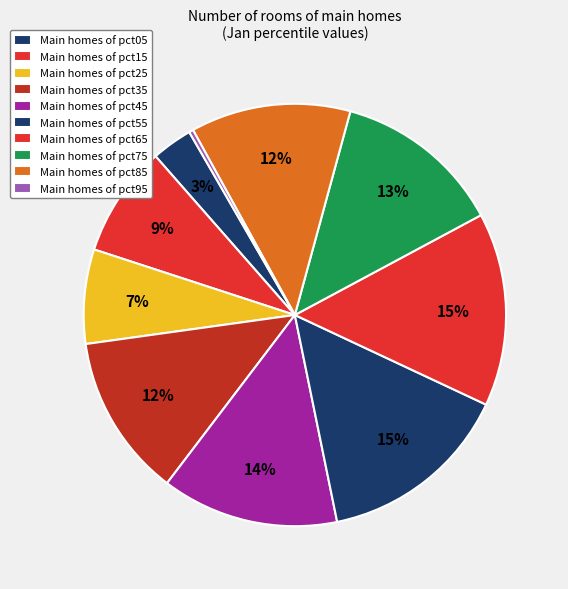

Count the number of slices in the pie.

10